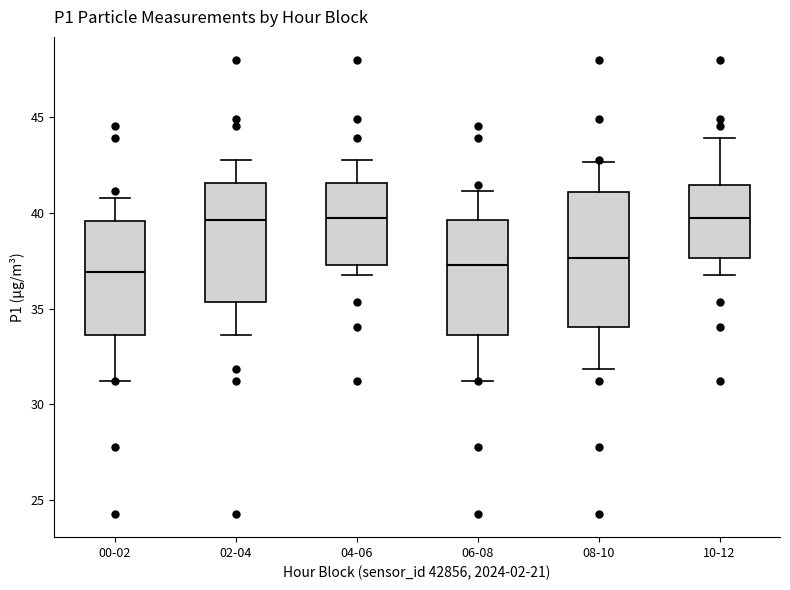

Which box is the tallest, from its lower edge to its upper edge?

08-10